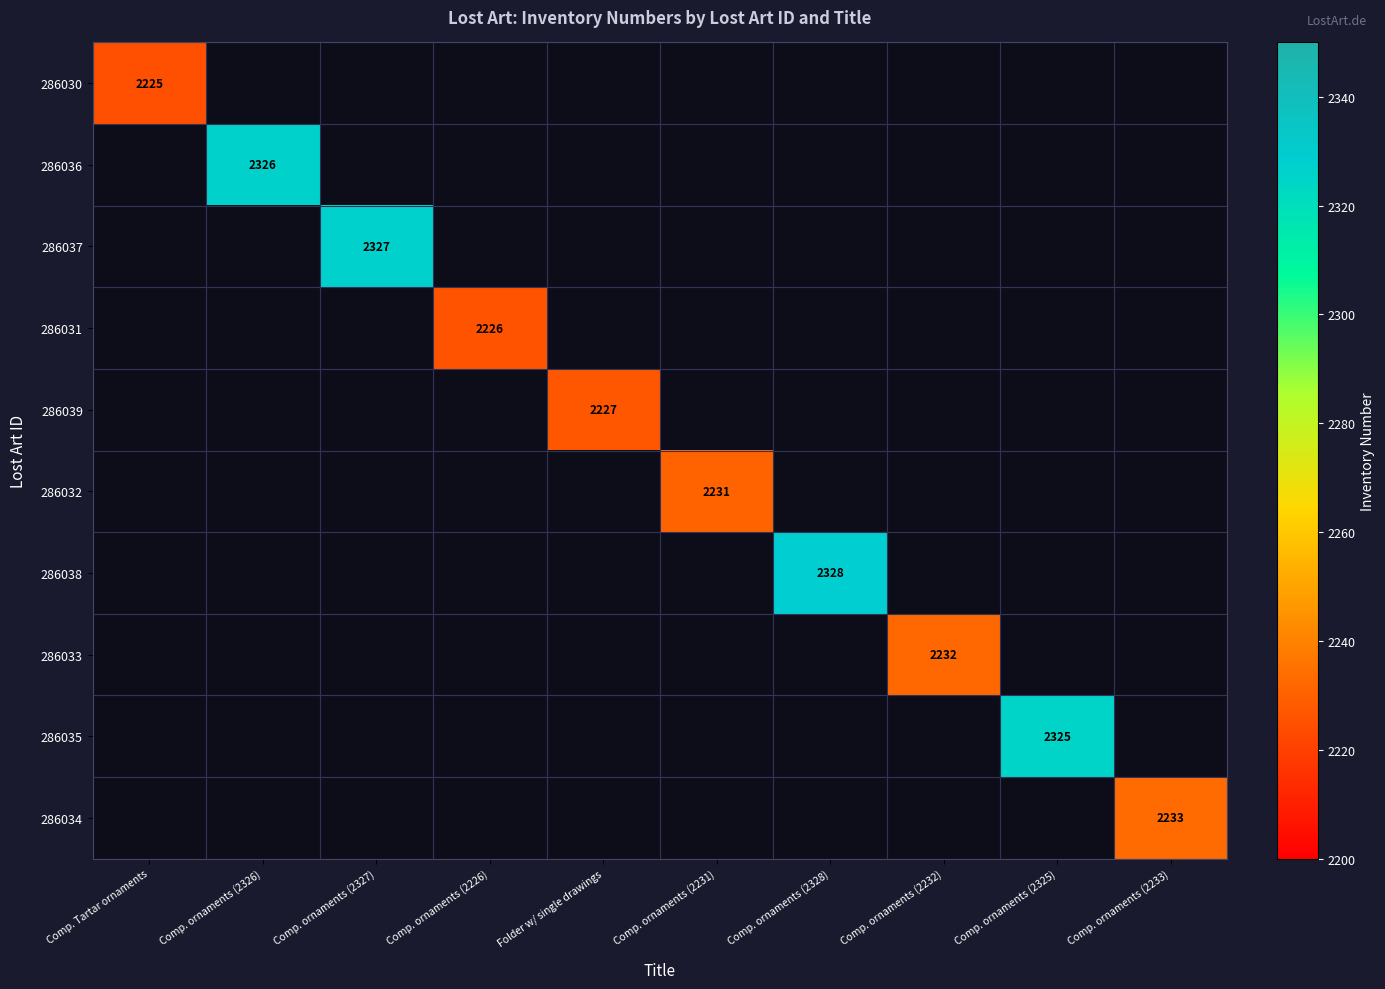

What is the minimum value shown in the chart?

2225.0